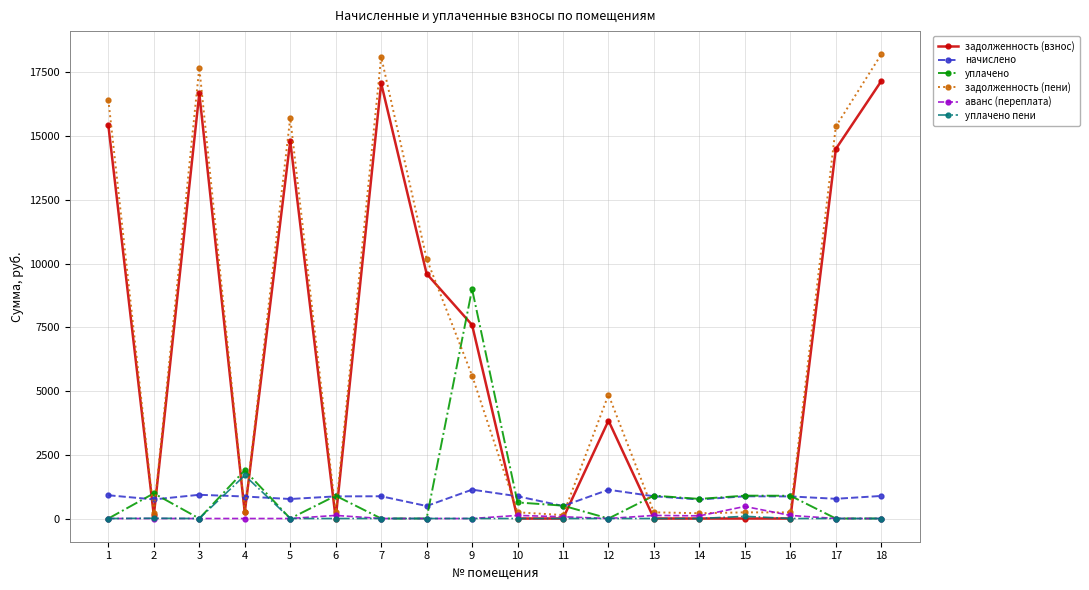

Where is the first local maximum for уплачено?

2